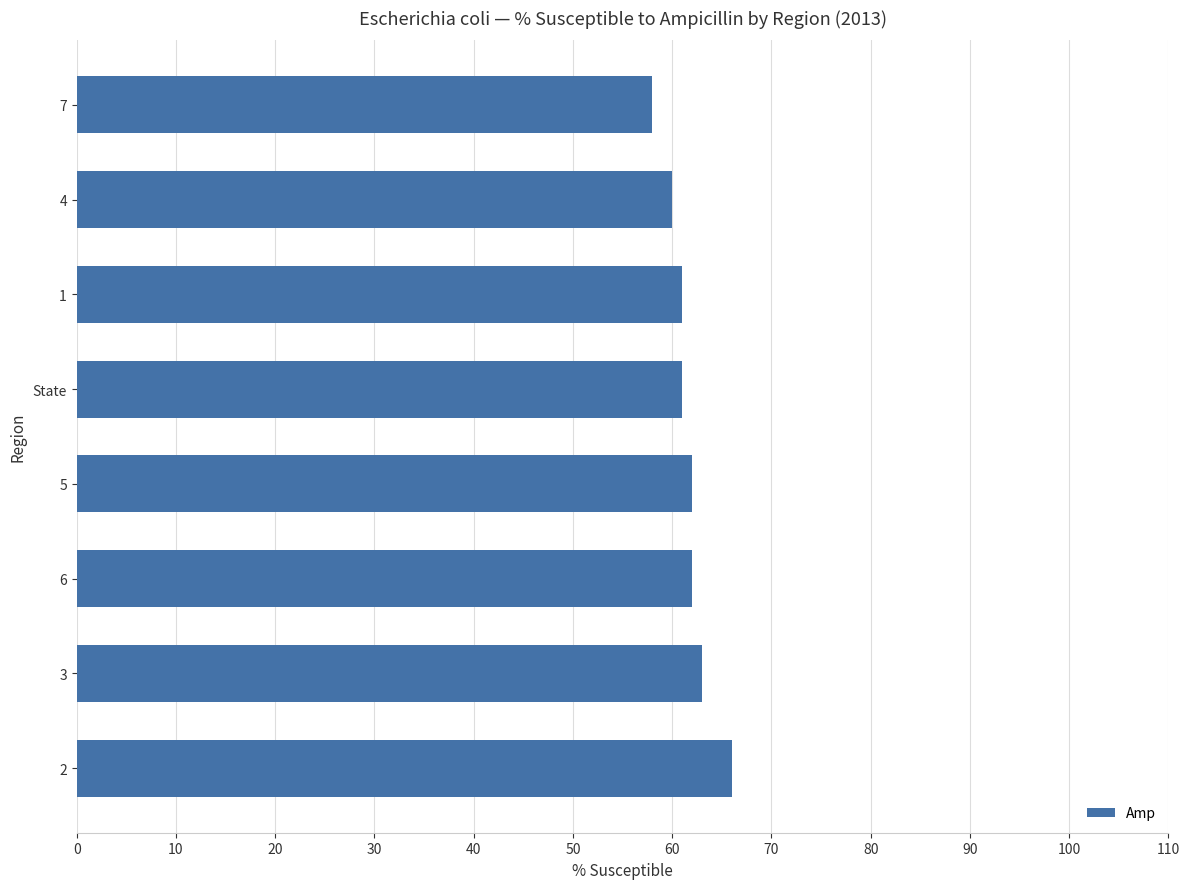

What is the maximum value shown in the chart?

66